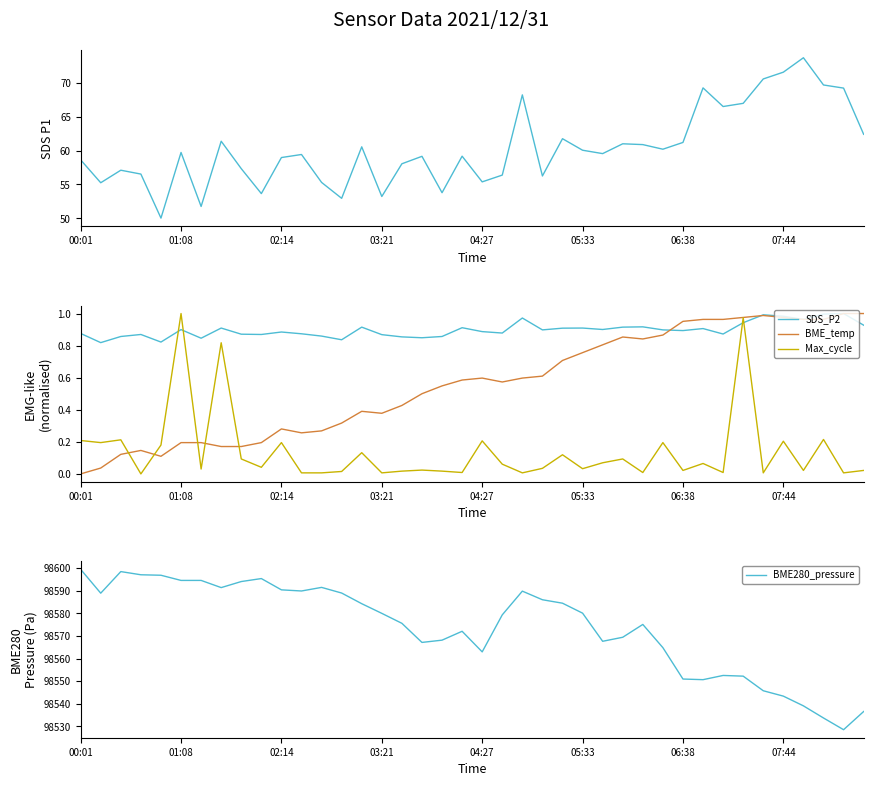

The SDS_P2 series shows 1.3 at 16. True or false?

False